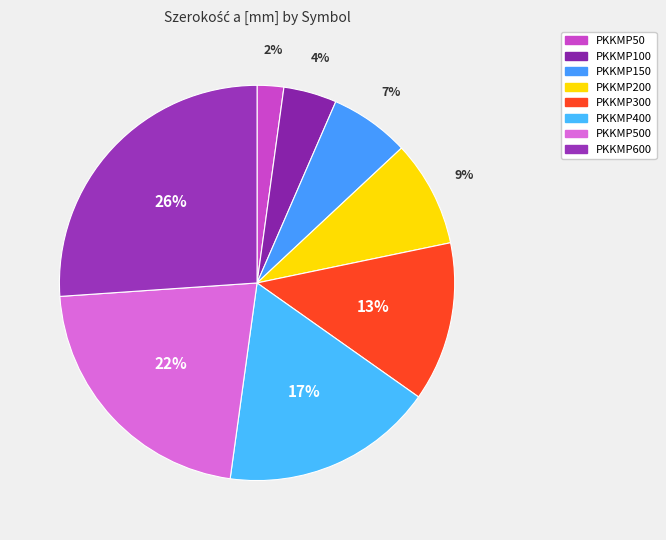

How many slices are in this pie chart?

8